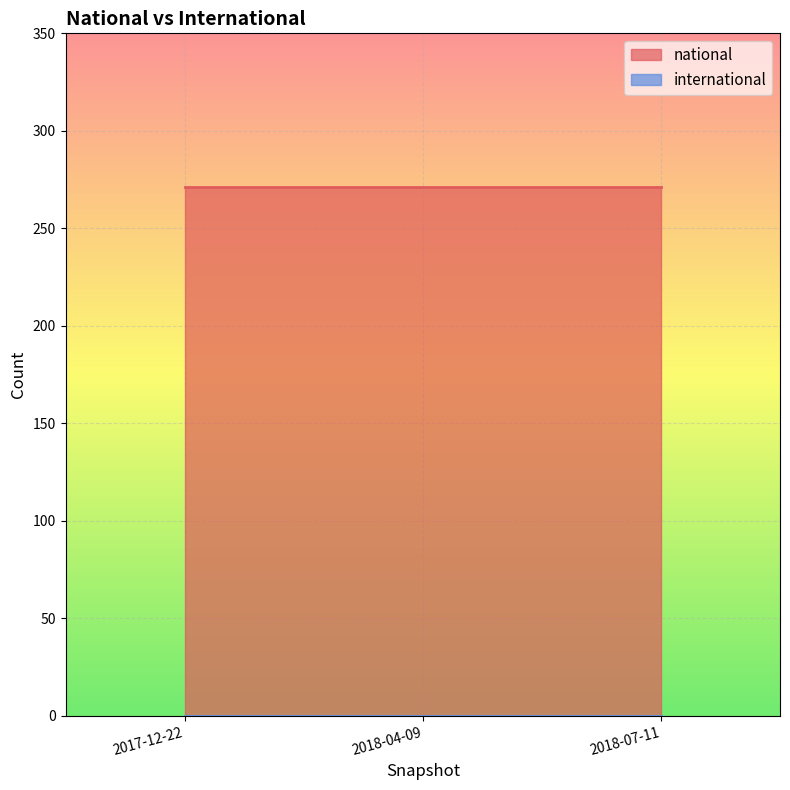

Which series has the widest spread of values?

national